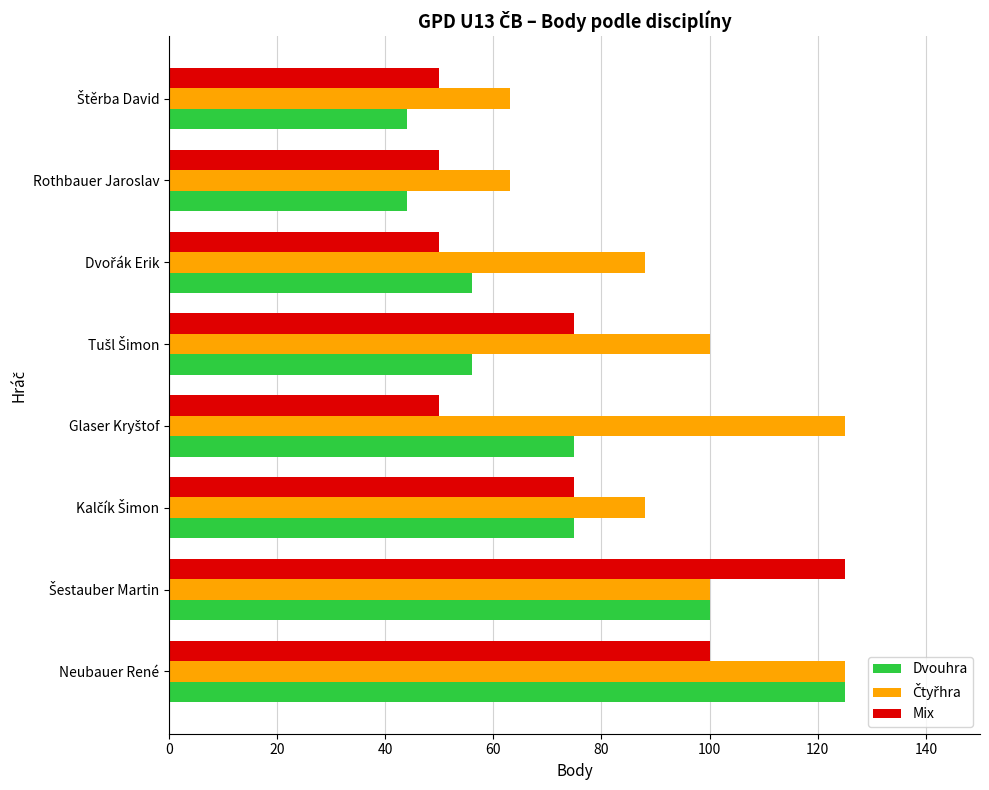

What is the maximum value shown in the chart?

125